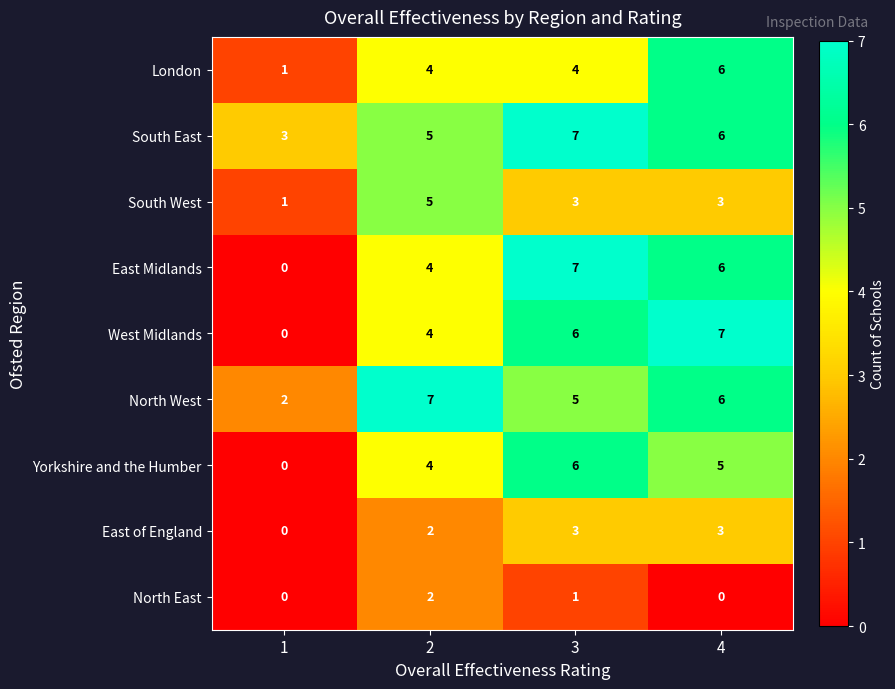

The value of West Midlands at 1 is 4. True or false?

False